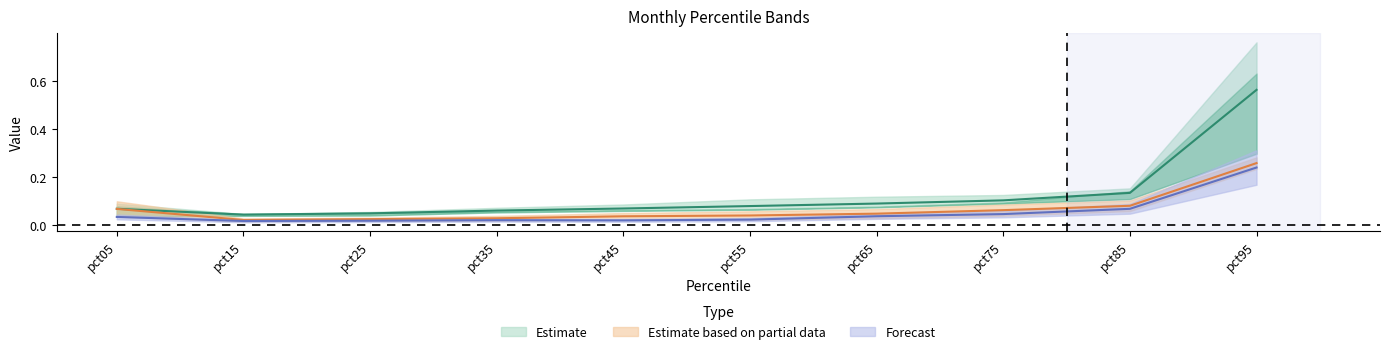

What is the sum of all Feb values?

1.3